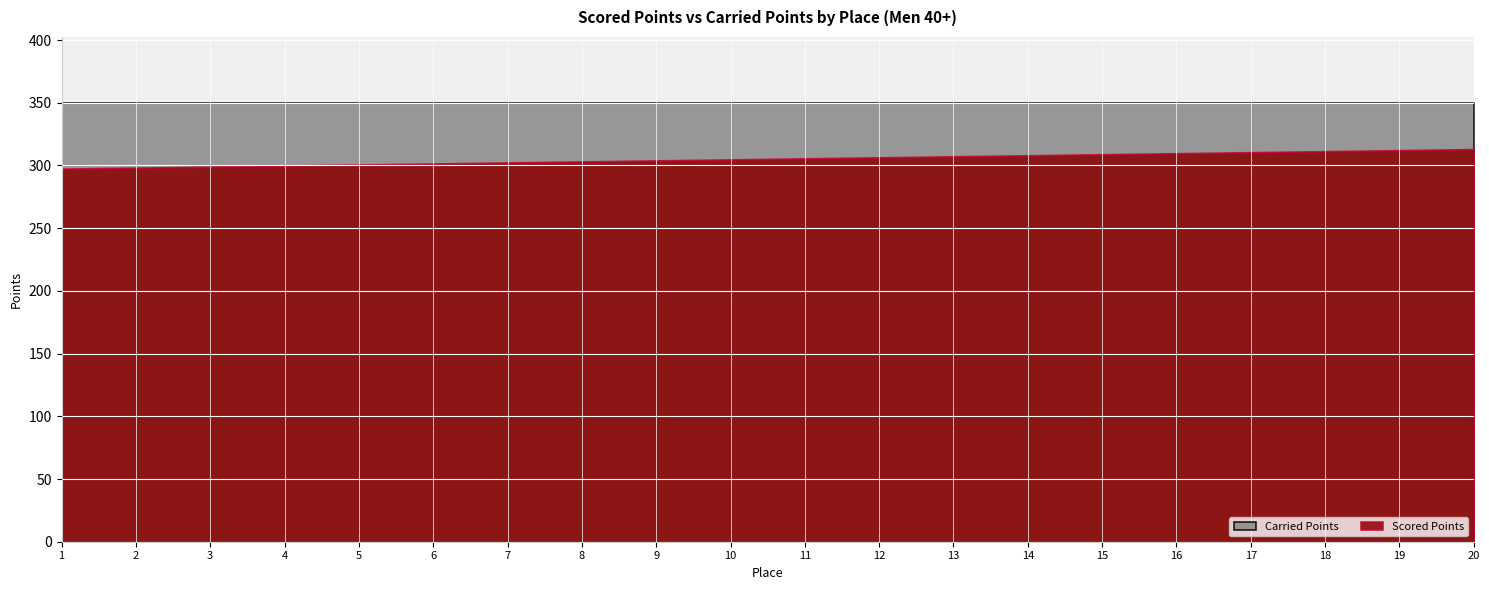

How many data points in Scored Points are above 305?

10